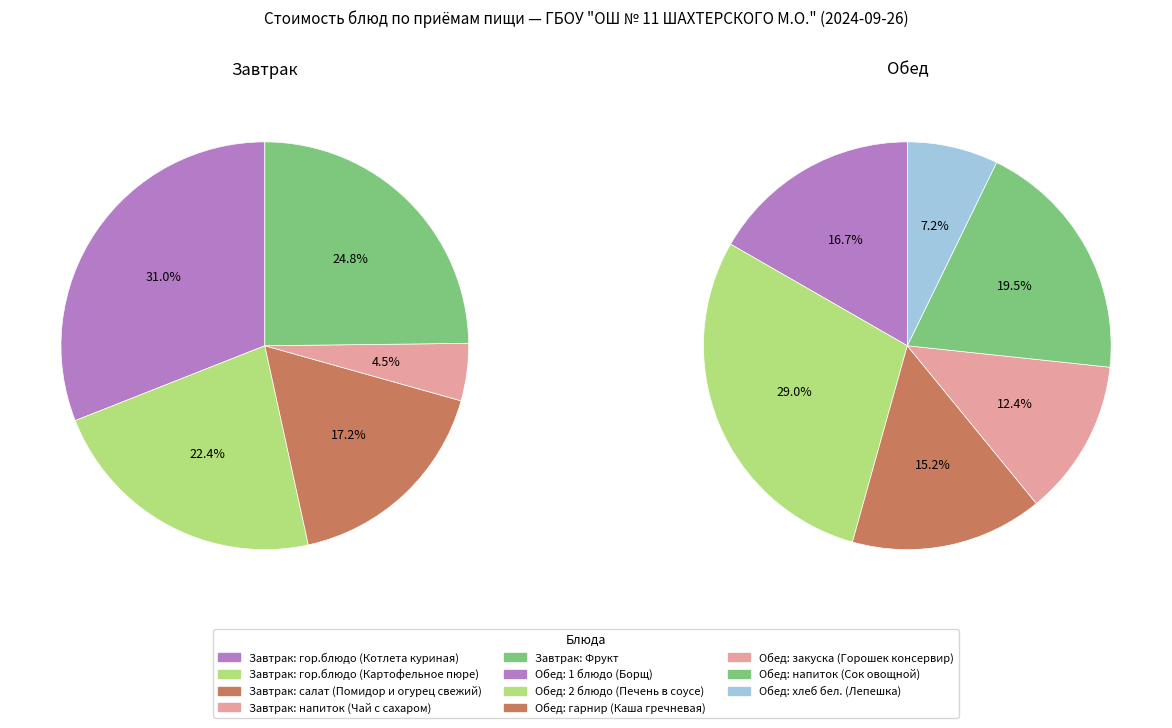

Is there a majority slice in this chart?

No